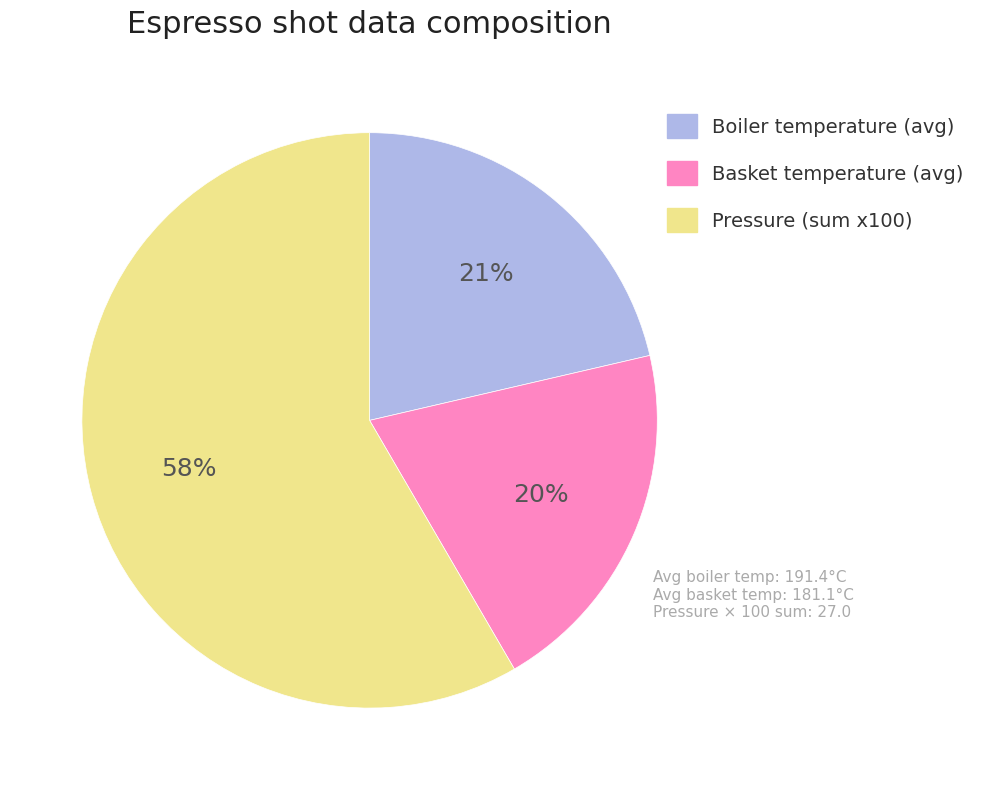

Count the number of slices in the pie.

3